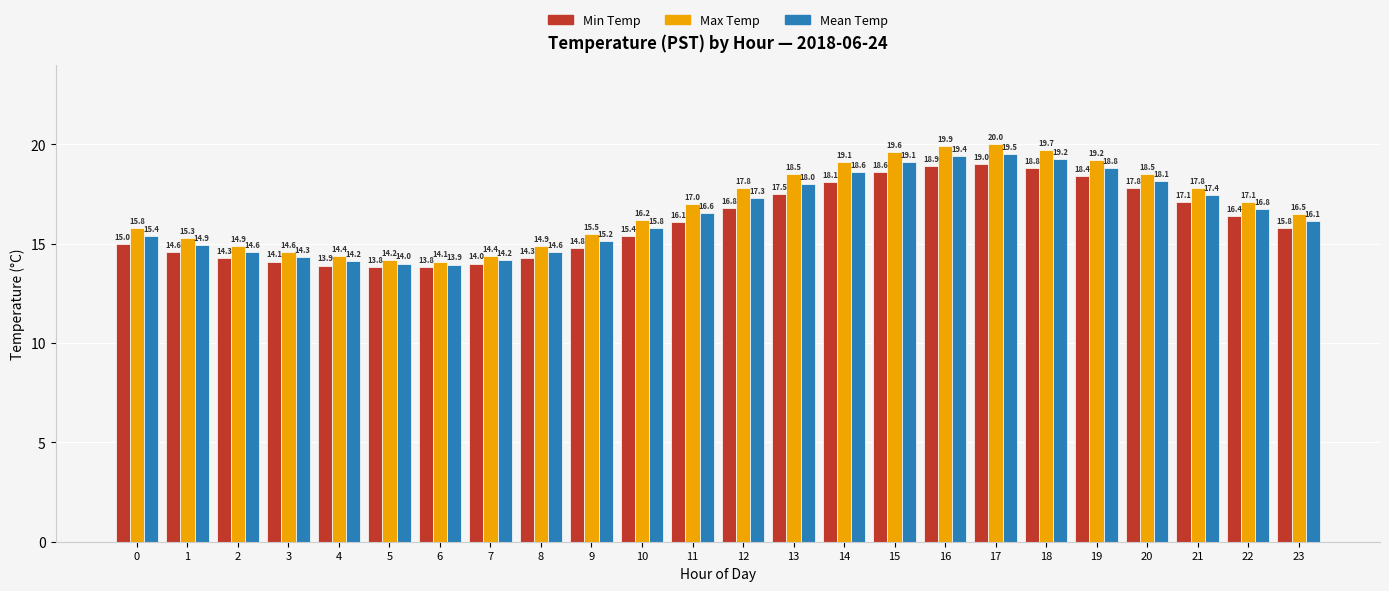

List the series in order of their overall mean, highest first.

Max Temp, Mean Temp, Min Temp